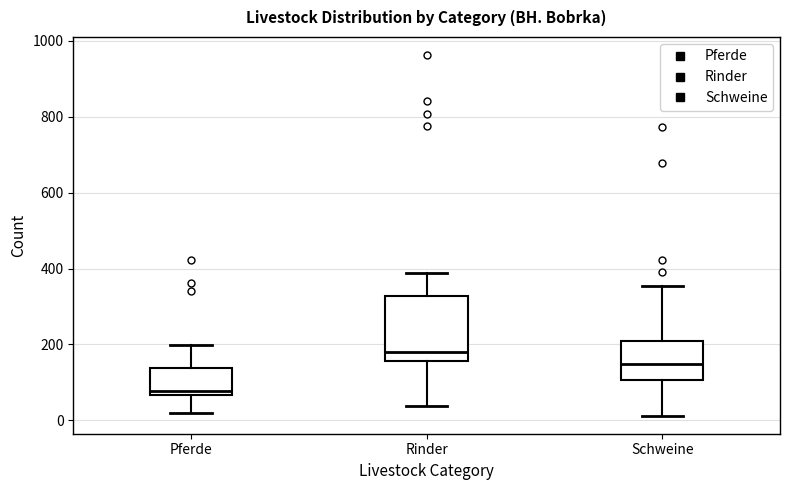

Which box has the highest median line?

Rinder